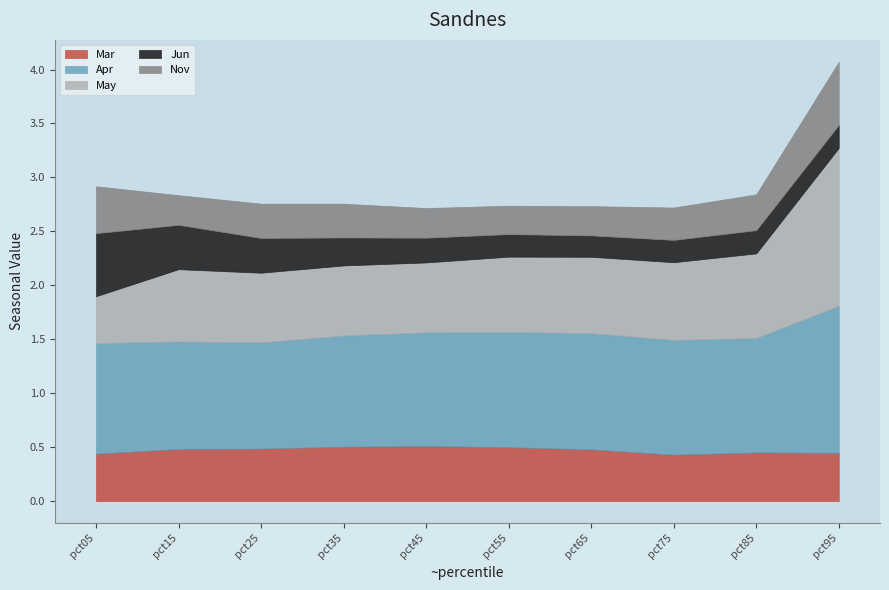

At which label does Jun reach its peak?

pct05